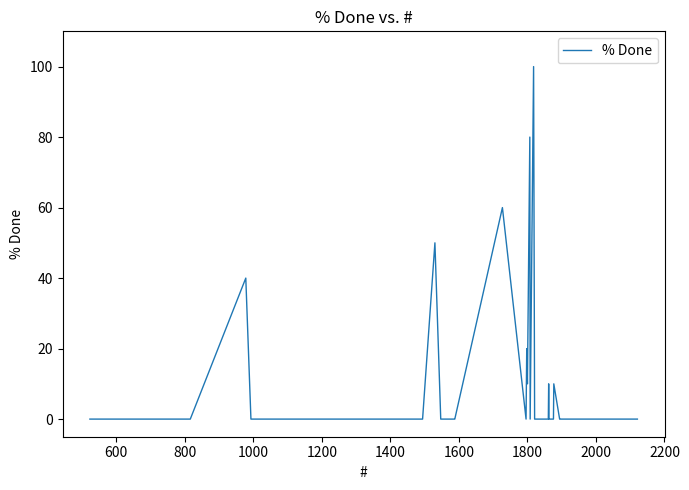

What is the average value?

10